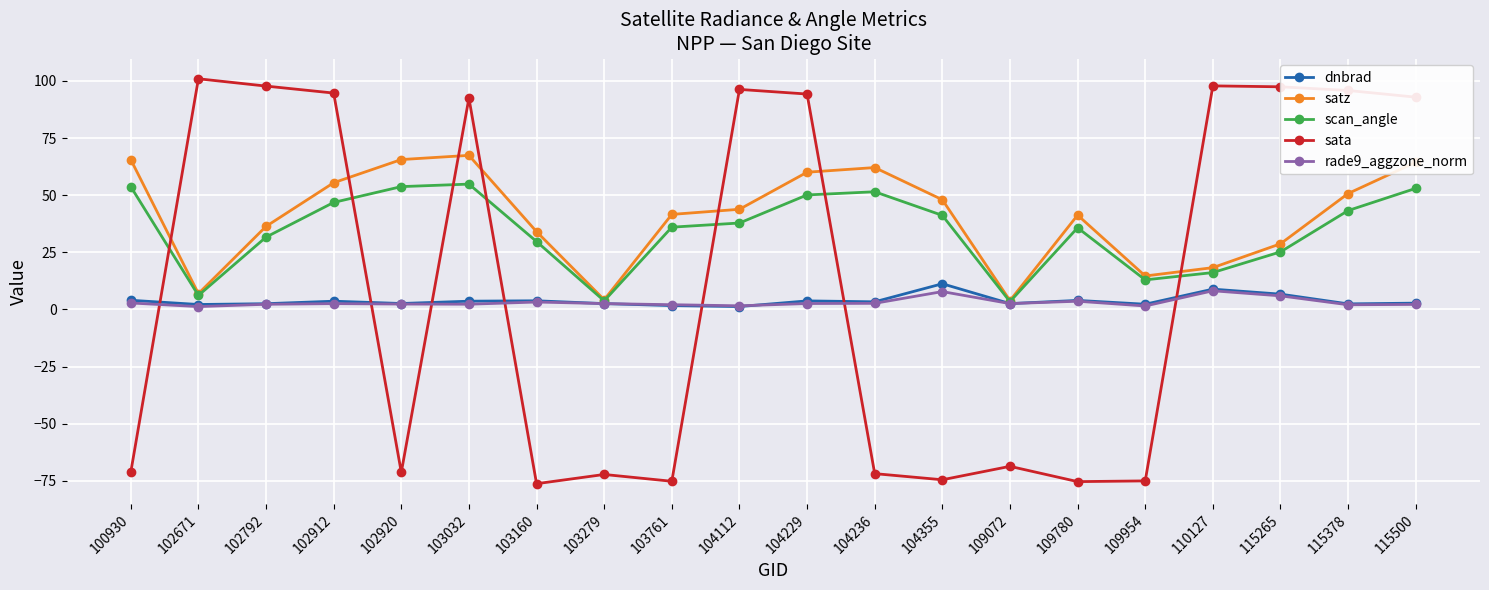

Which series changed the most between 102792 and 103761?

sata